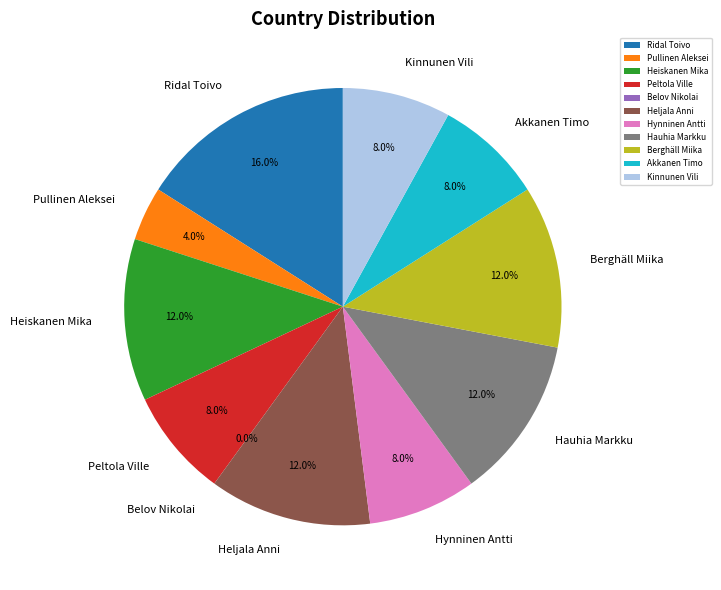

To the nearest percent, what is the difference between the largest and smallest slice percentages?

16%